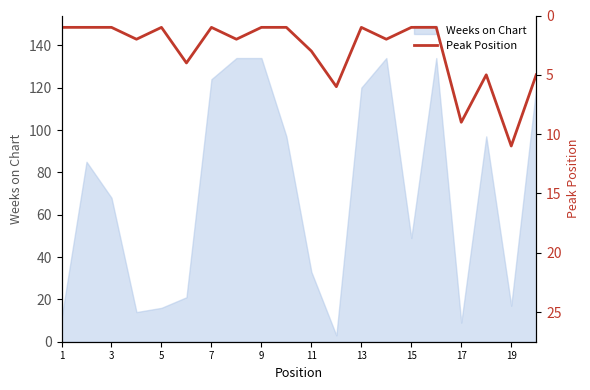

True or false: the data shows 0 at 15.

False